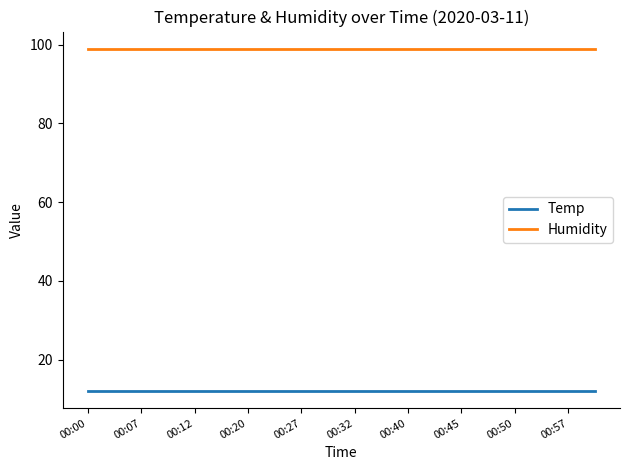

What is the minimum value shown in the chart?

12